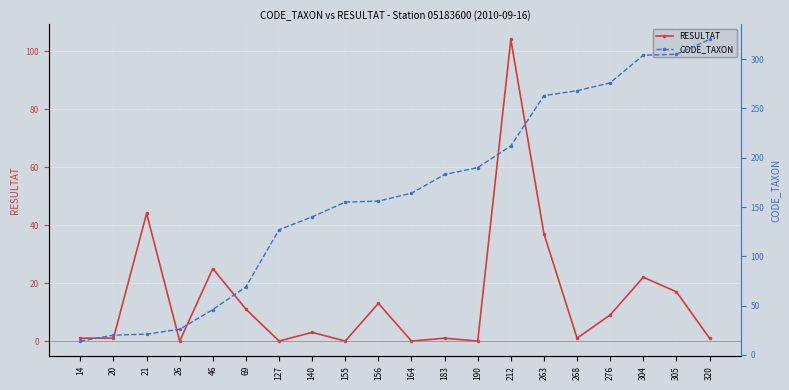

Is this an area chart (filled region under the line)?

No